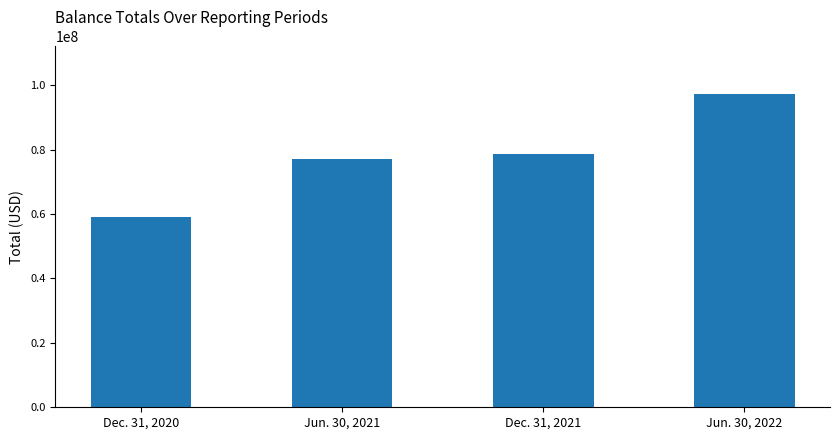

What is the change in value from Dec. 31, 2020 to Dec. 31, 2021?

+19499000